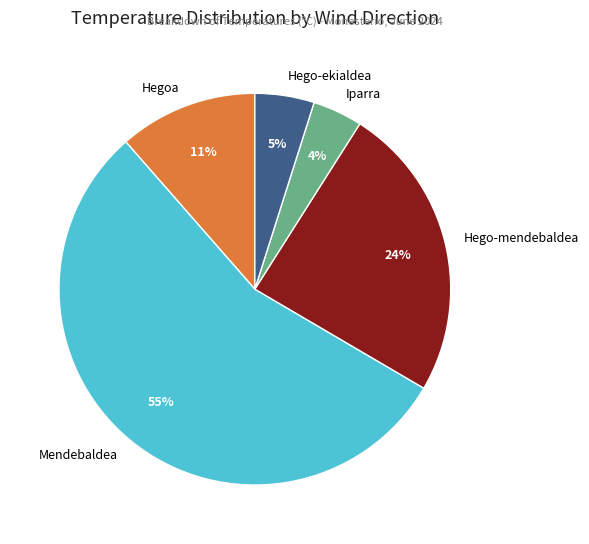

What percentage is the Hegoa slice, to the nearest percent?

11%